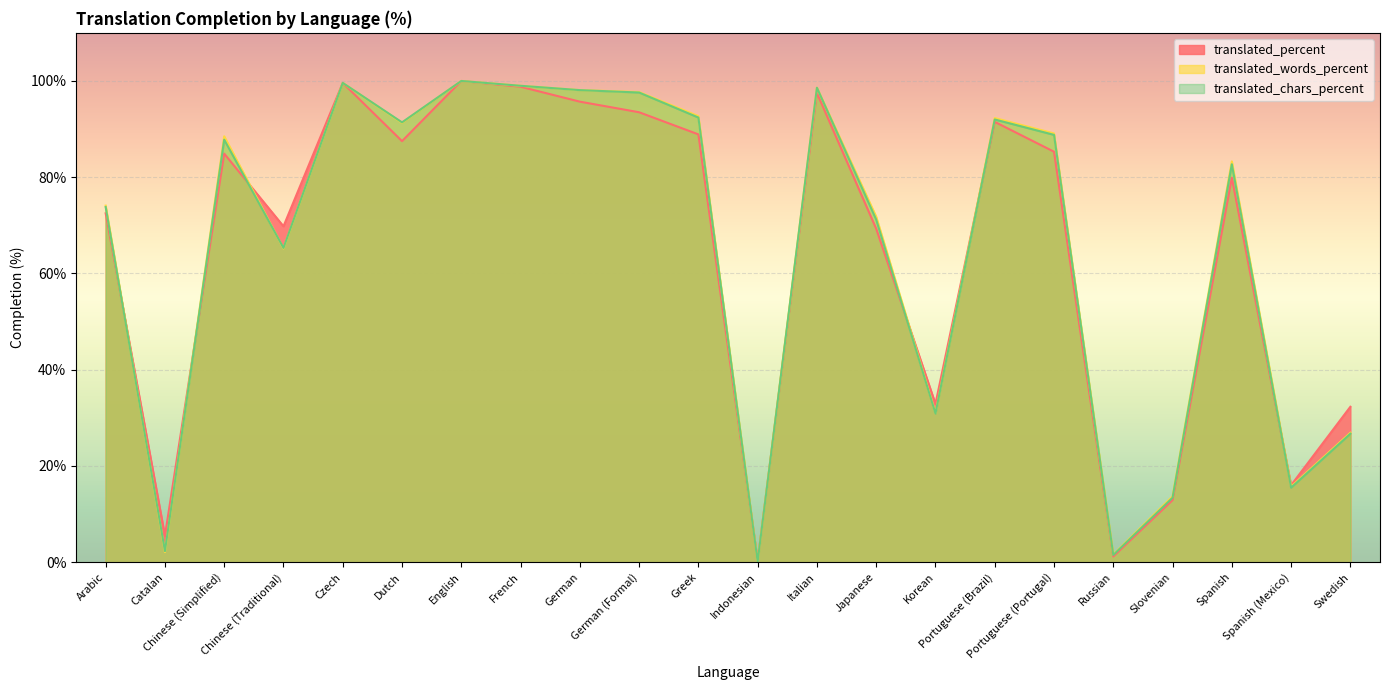

In translated_percent, how many points are higher than both neighbors (excluding endpoints)?

6